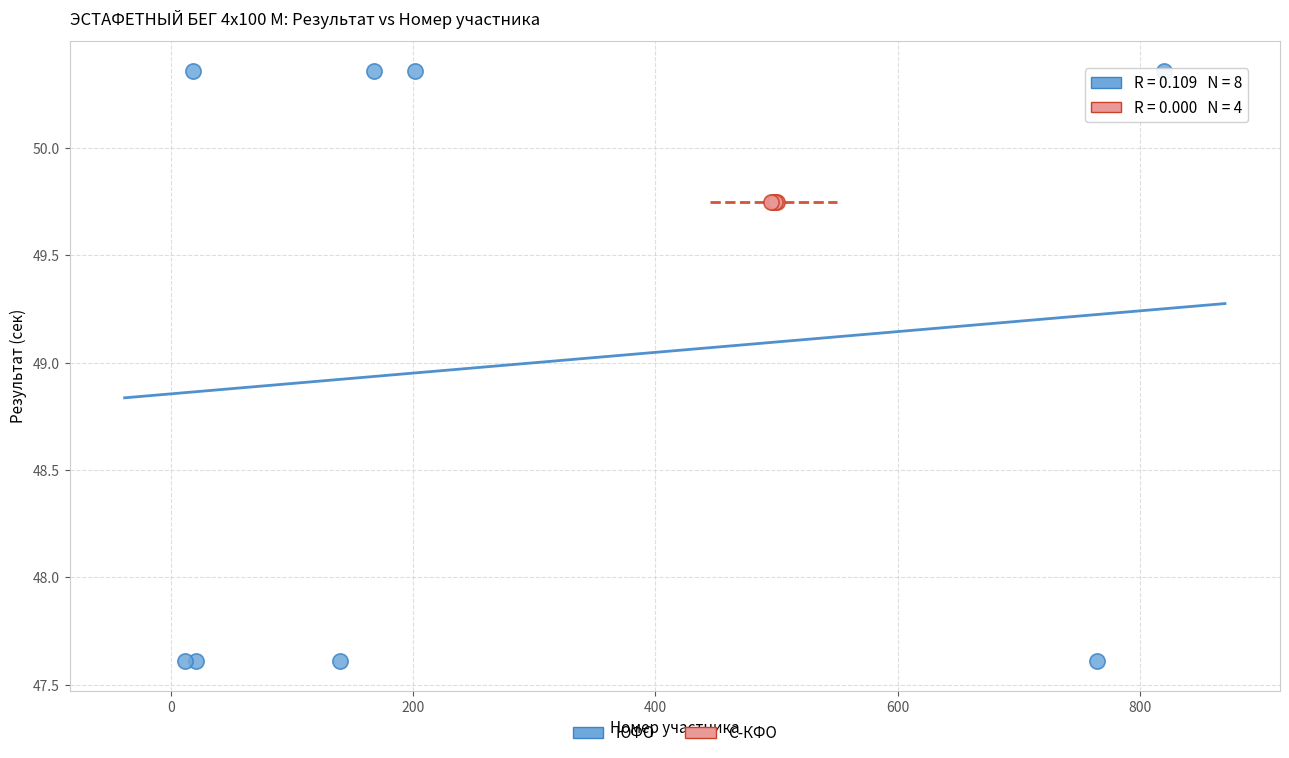

Which series reaches the maximum Y coordinate?

ЮФО